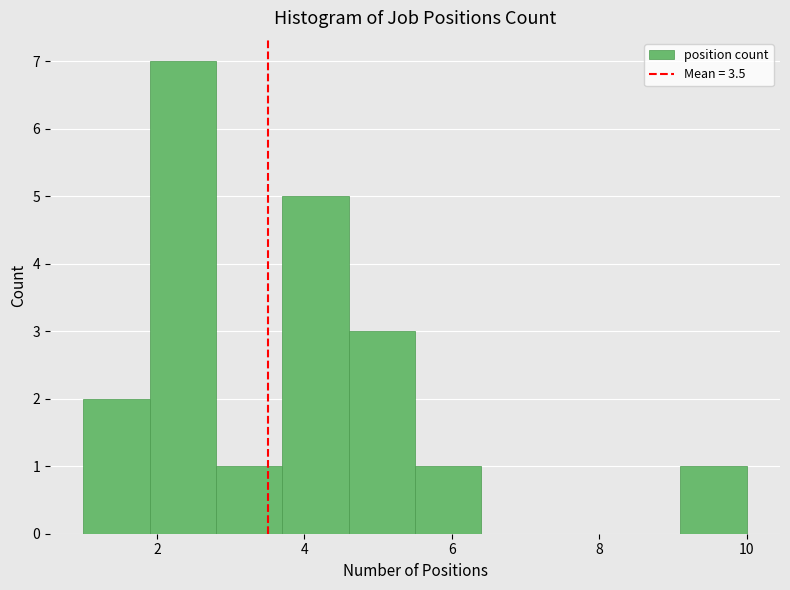

Reading left to right, list every bar in this chart as the range it spans on the x-axis followed by its height. Neither the bar edges nor the heights are printed on the chart, so give them approximately, as read against the axes.

1.0 to 1.9: 2
1.9 to 2.8: 7
2.8 to 3.7: 1
3.7 to 4.6: 5
4.6 to 5.5: 3
5.5 to 6.4: 1
6.4 to 7.3: 0
7.3 to 8.2: 0
8.2 to 9.1: 0
9.1 to 10.0: 1